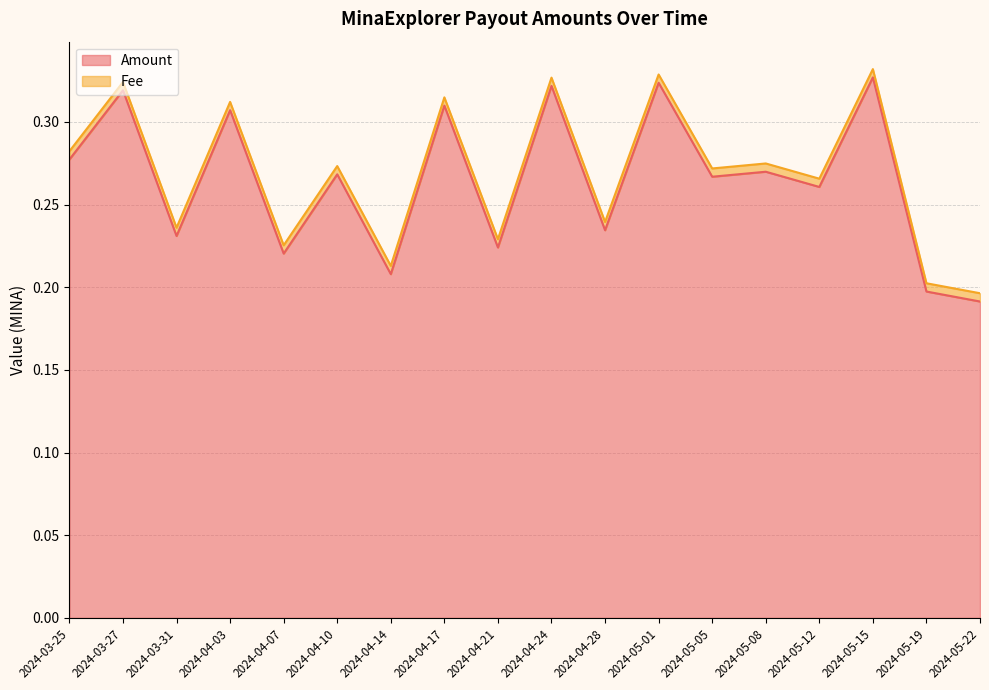

How many values are between 0 and 1?

18